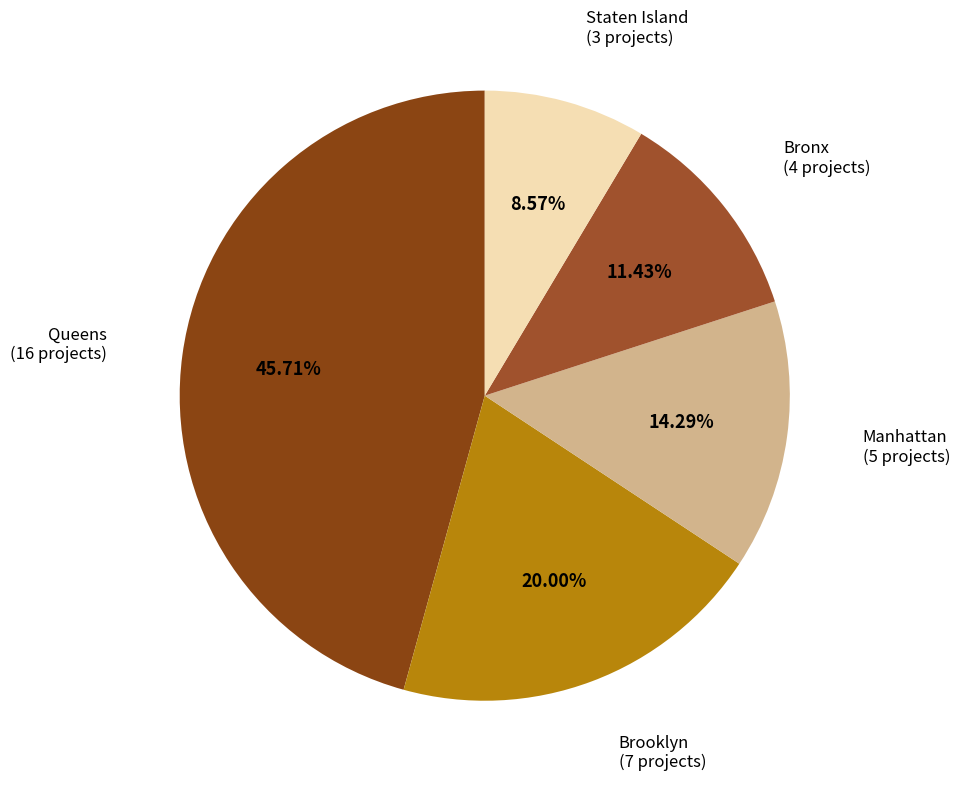

Count the number of slices in the pie.

5